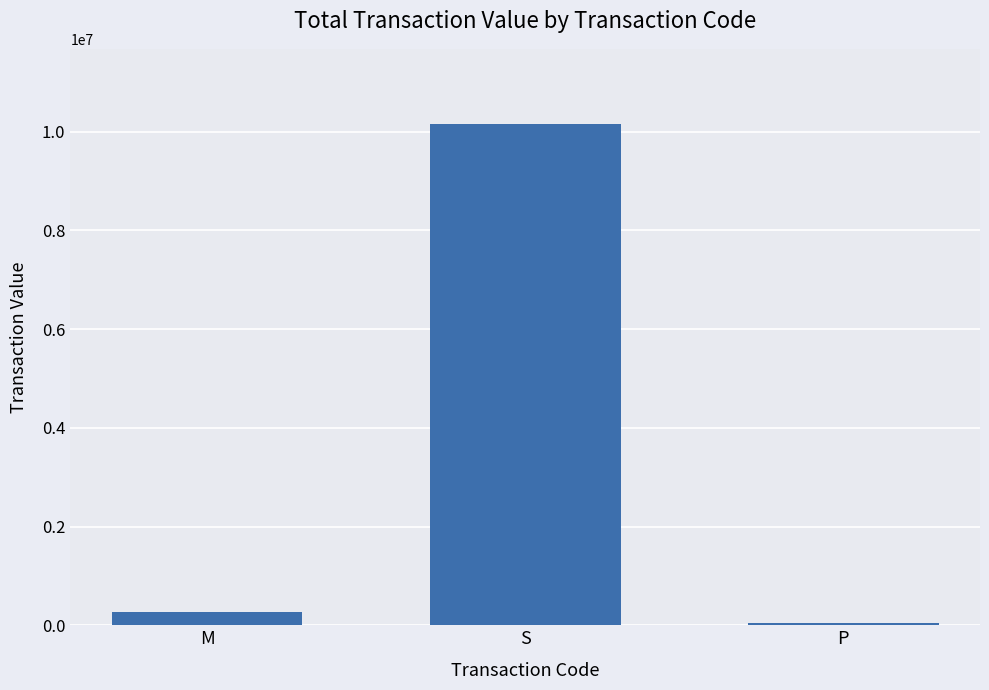

Reading left to right, transcribe all the data shown in this chart.

M=278251	S=10157527	P=49922